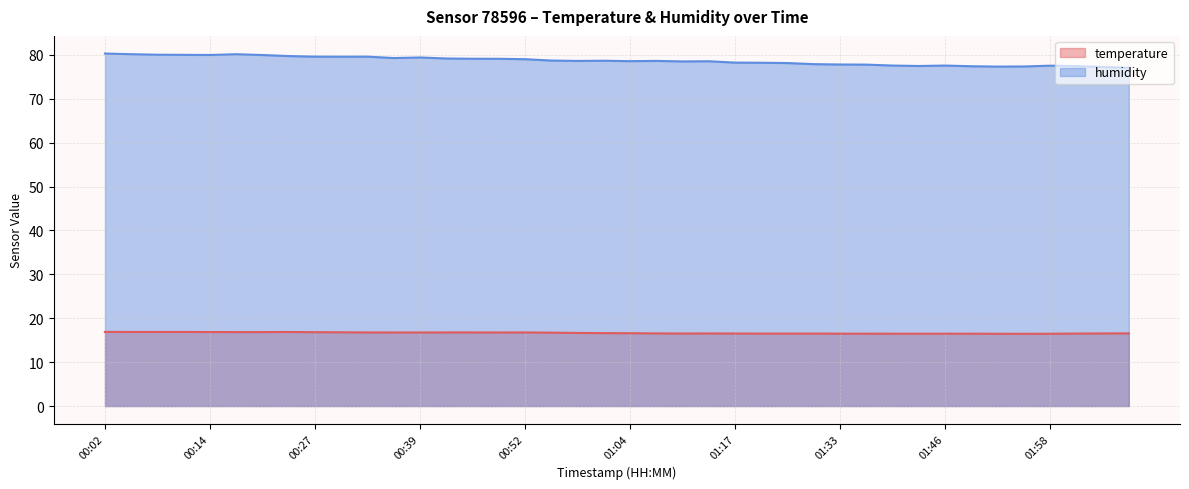

What is the approximate value of temperature at 00:36?

16.8